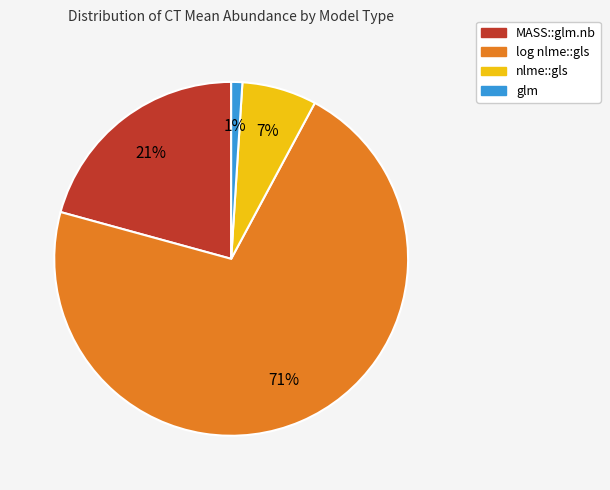

To the nearest percent, what is the difference between the largest and smallest slice percentages?

70%